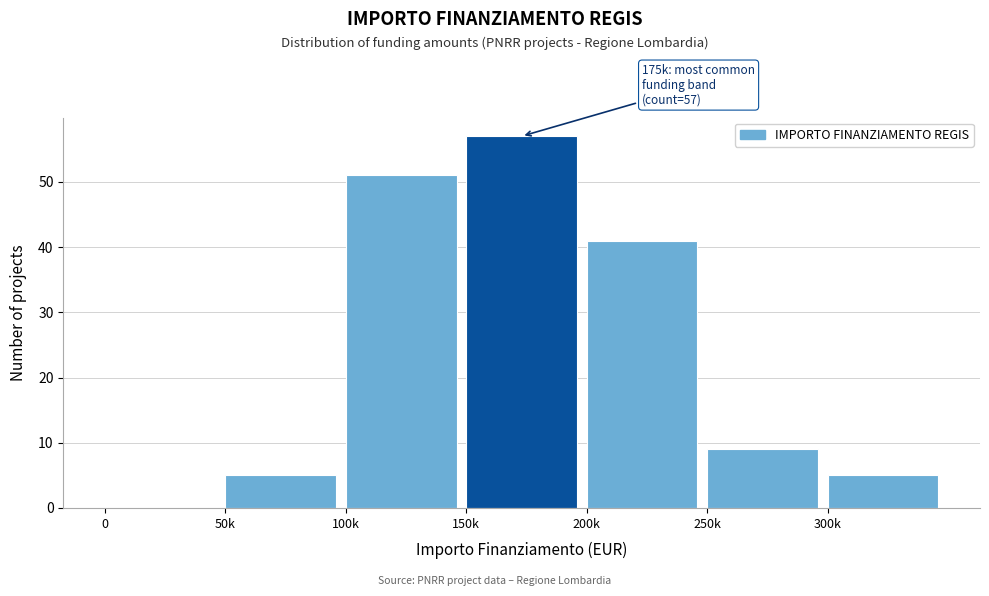

Reading right to left, list all the values displayed in this chart.

300k=5	250k=9	200k=41	150k=57	100k=51	50k=5	0=0